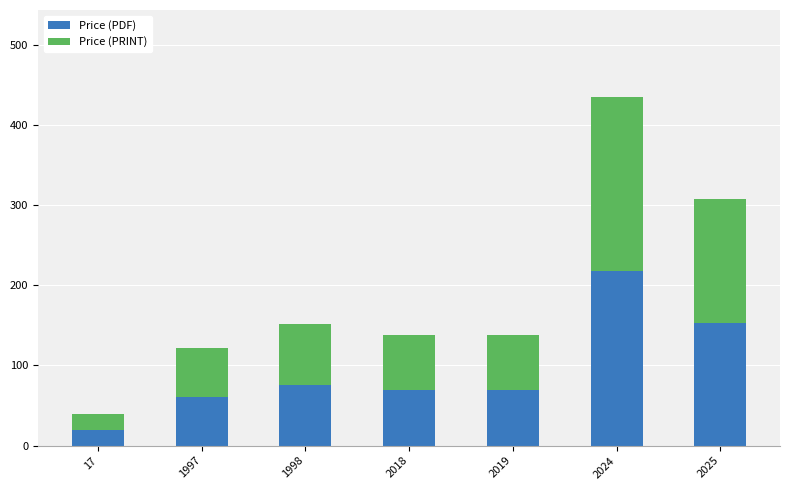

What is the total value across all series at 2019?

138.0